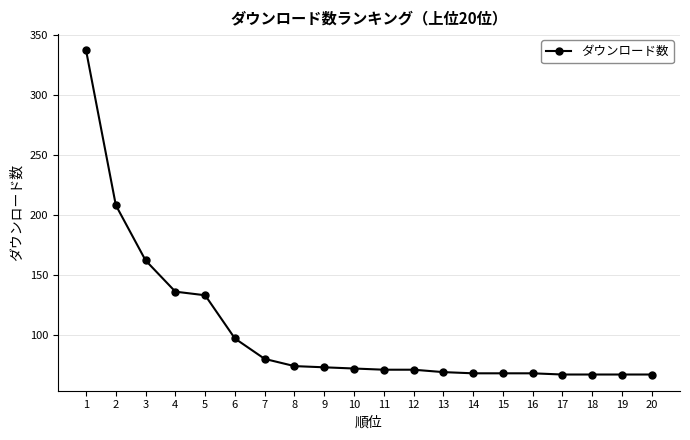

What is the smallest value displayed?

67